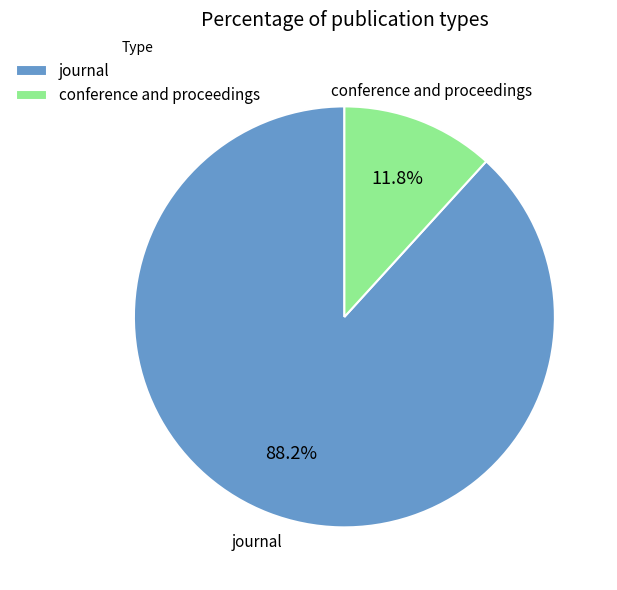

Is there a majority slice in this chart?

Yes